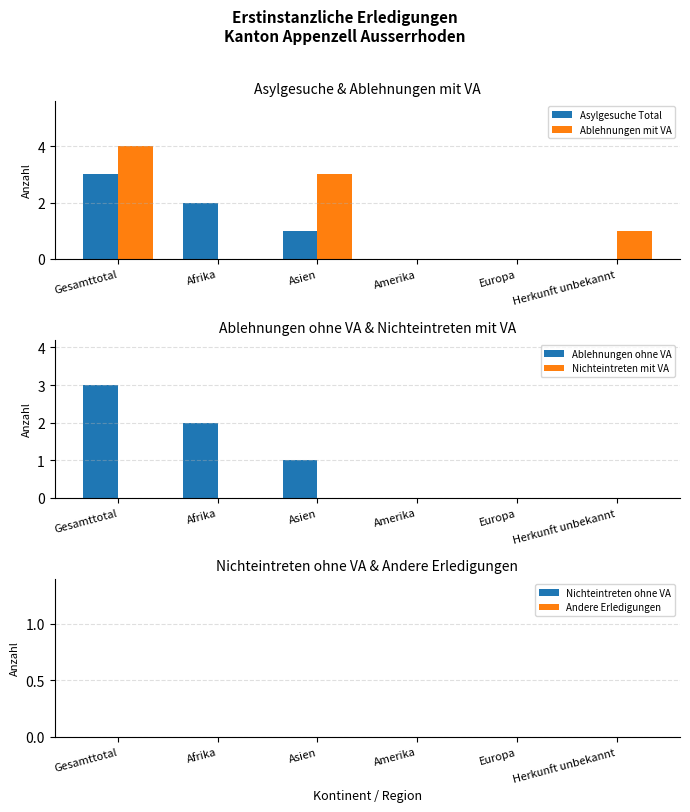

The Ablehnungen mit VA series shows 4 at Asien. True or false?

False